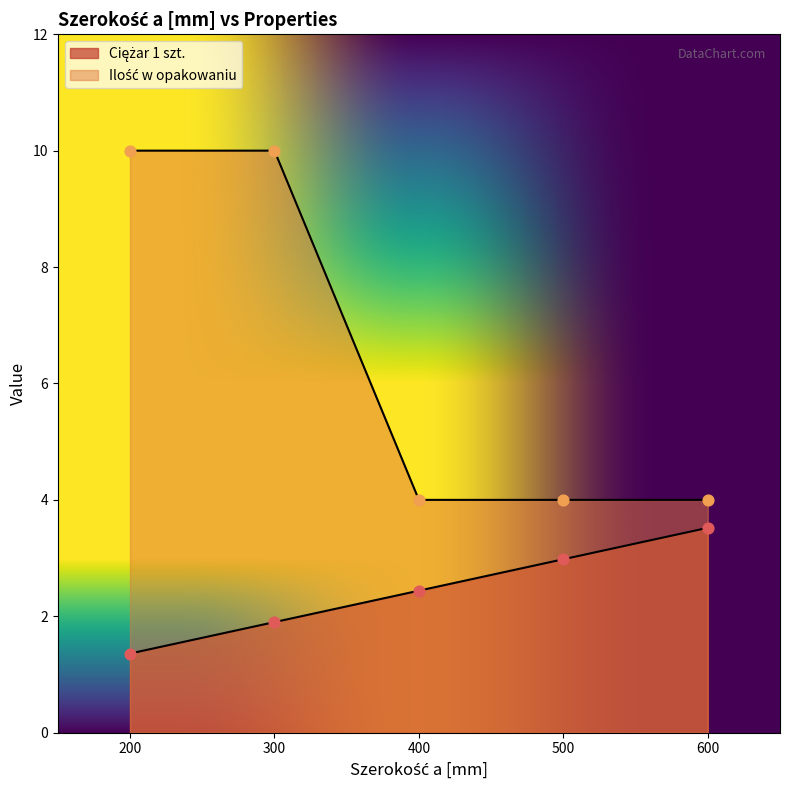

Which series reaches the maximum Y coordinate?

Ilość w opakowaniu